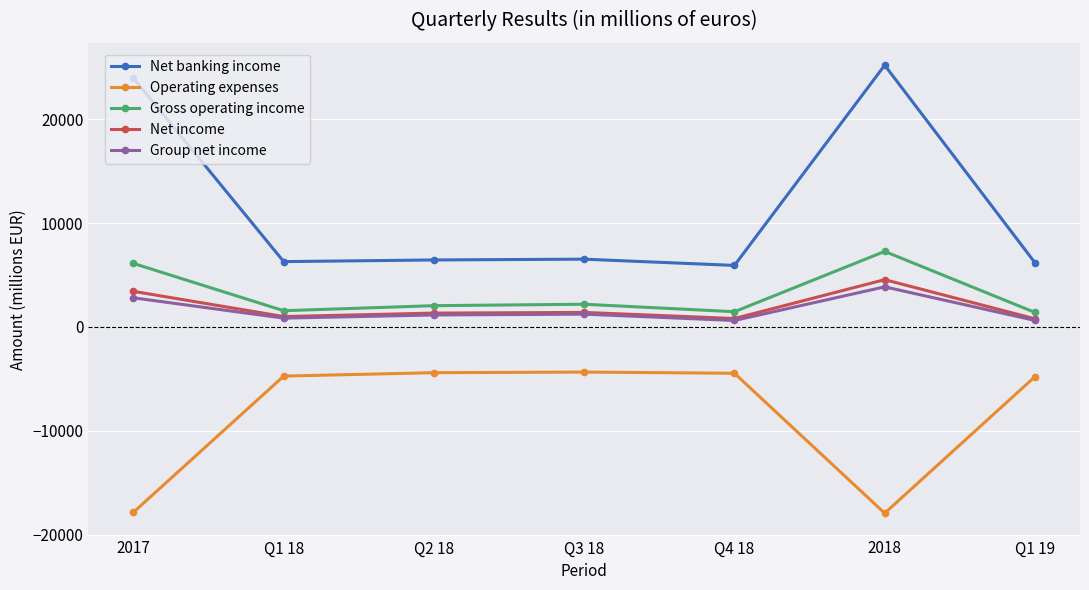

At which category does the chart reach its peak across all series?

2018